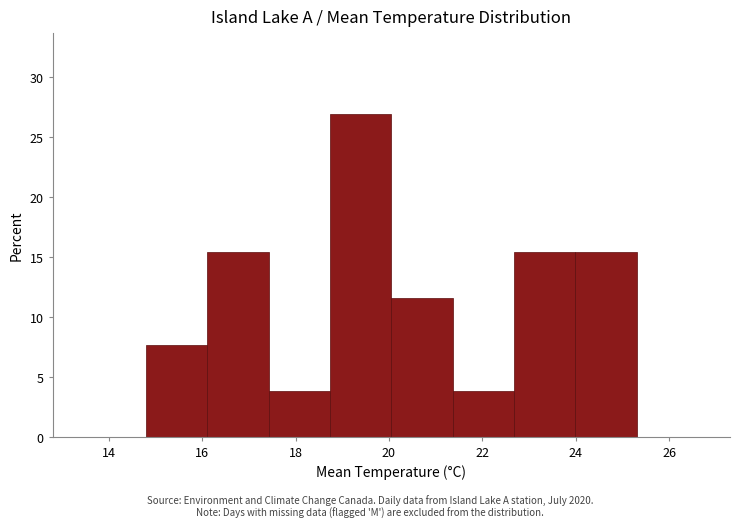

Which range on the x-axis has the tallest bar?

18.8 to 20.0